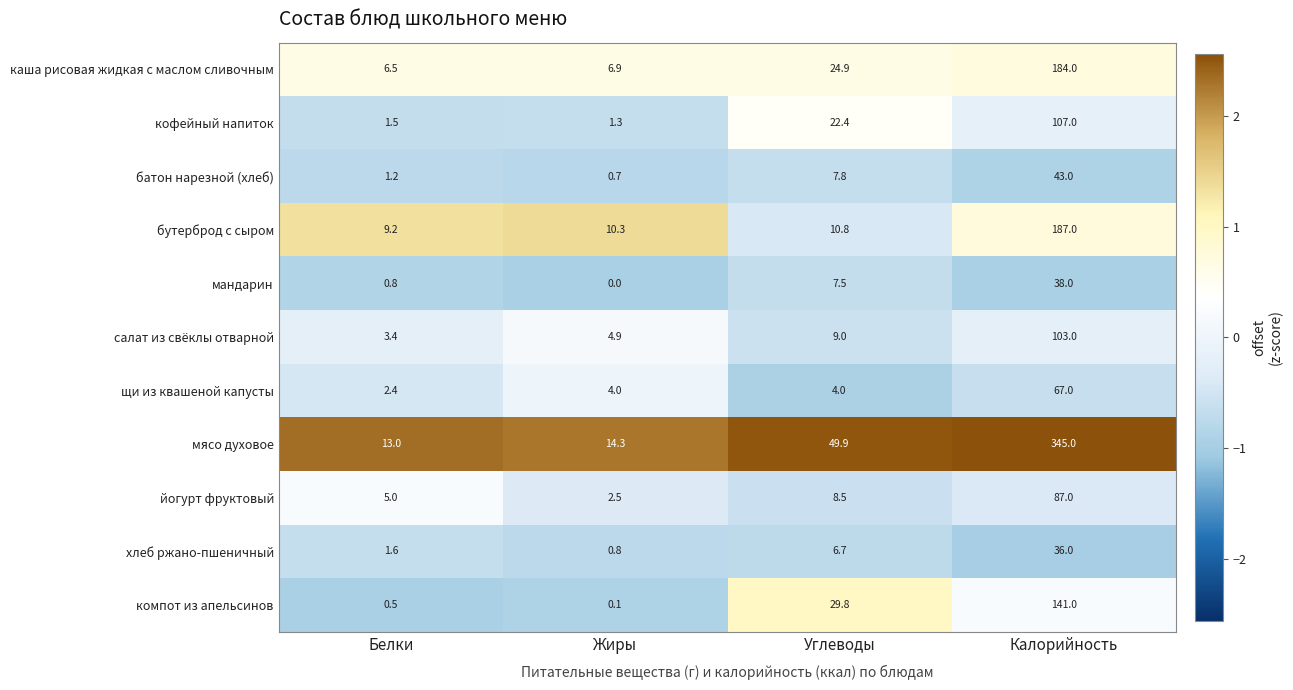

What is the difference between the second highest and minimum values in the салат из свёклы отварной series?

5.6